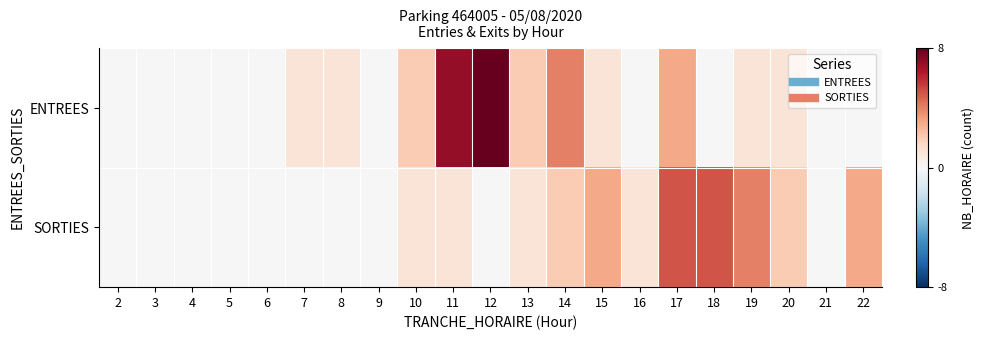

Which category has the lowest value across all series?

2